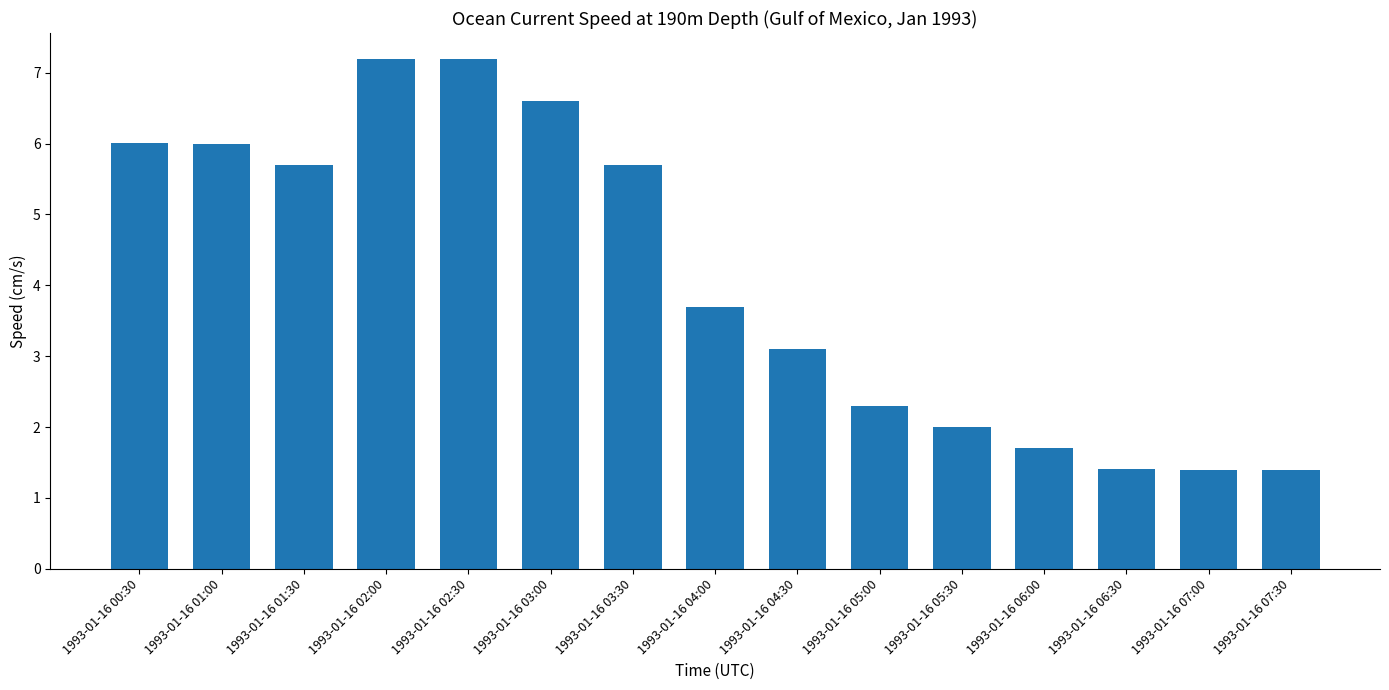

What is the greatest value displayed?

7.2